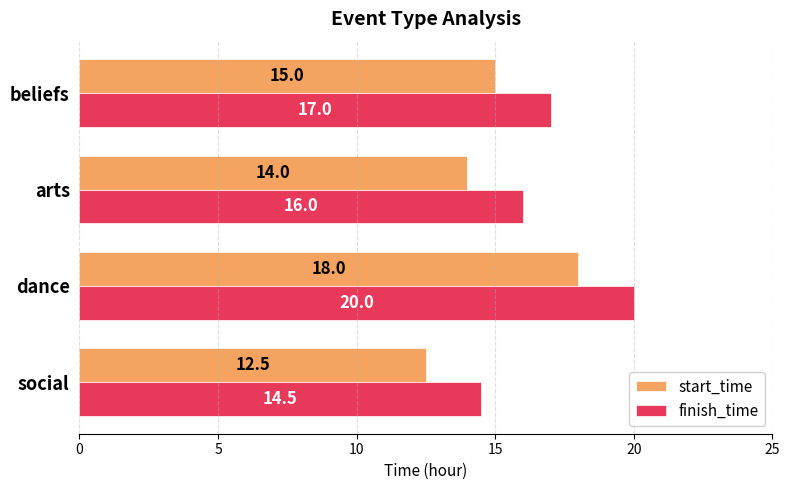

What is the spread (max minus min) of values at beliefs?

2.0